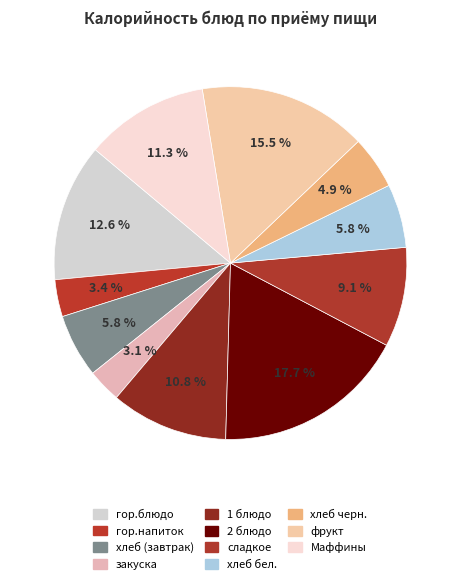

What is the smallest slice in the pie chart?

закуска